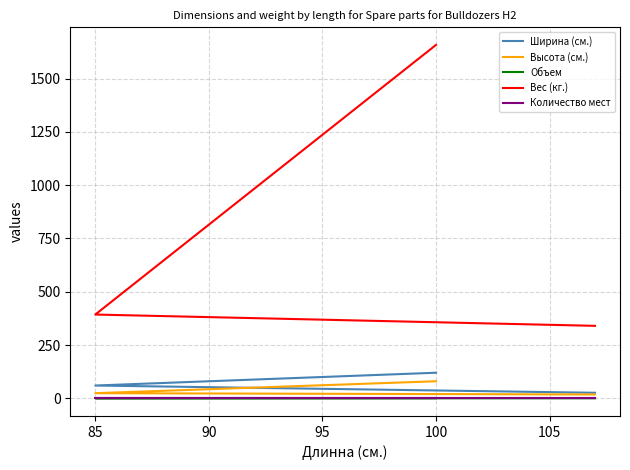

What is the value of the Количество мест point at the 2nd from the left?

1.0